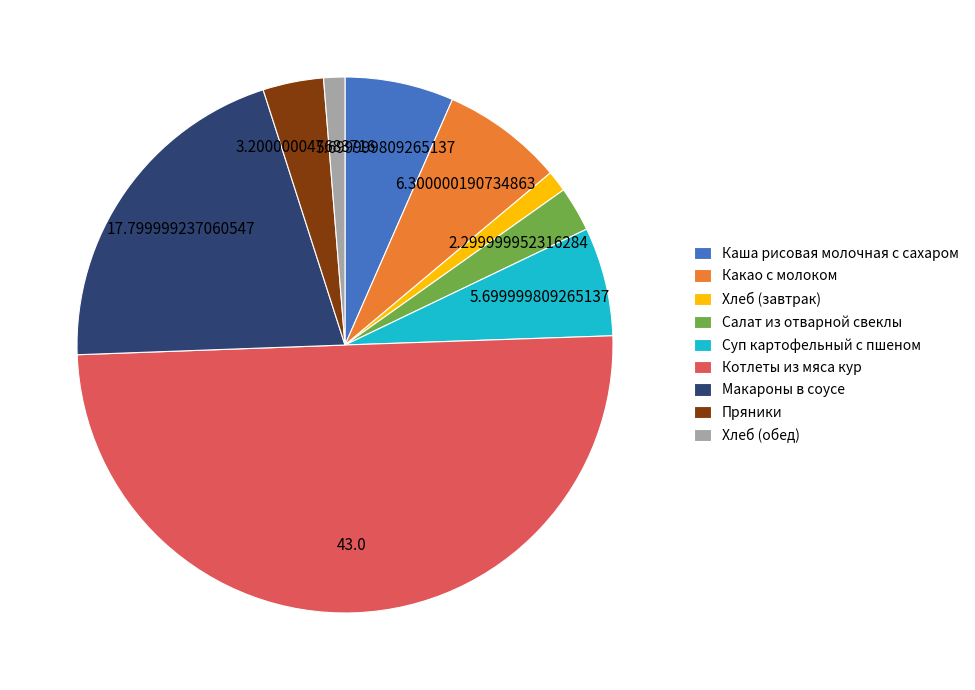

What is the largest slice in the pie chart?

Котлеты из мяса кур